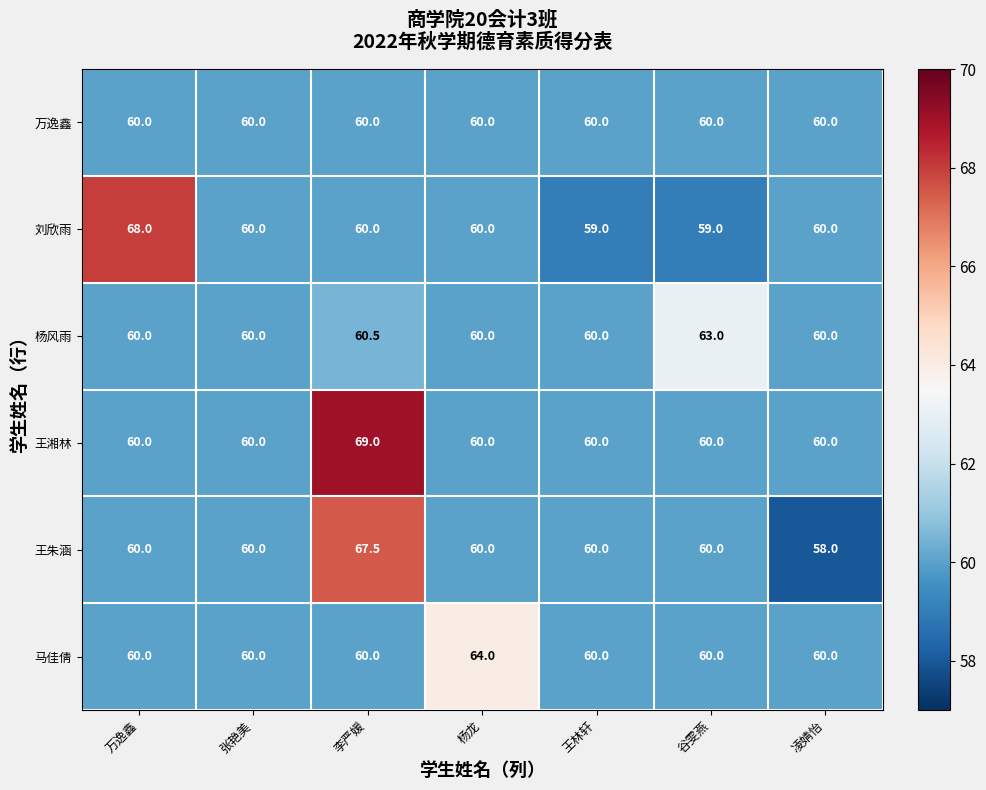

Which series has the widest spread of values?

王朱涵